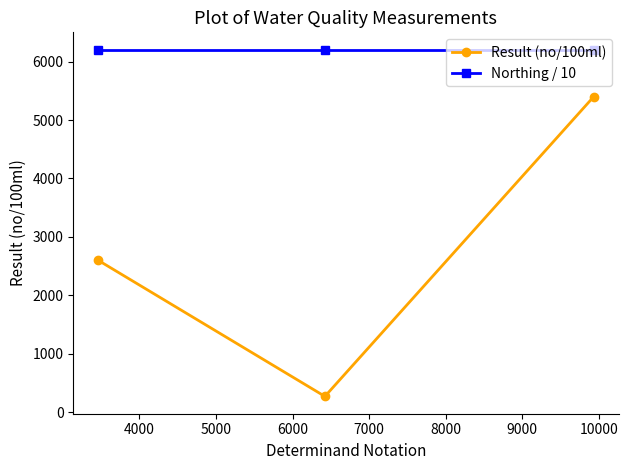

Which series has the largest range (max minus min)?

Result (no/100ml)